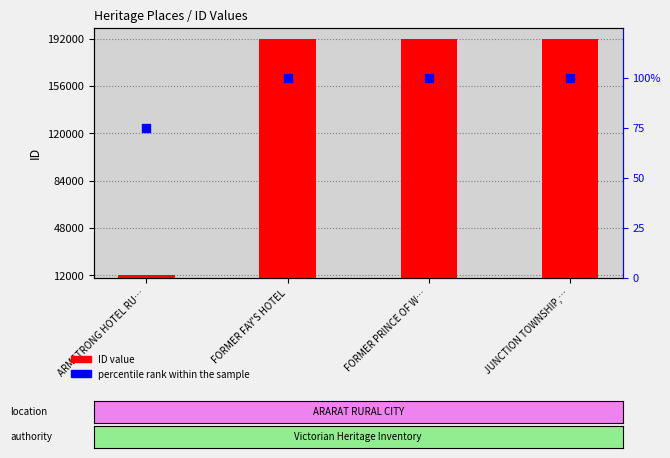

Is the value of percentile rank within the sample at ARMSTRONG HOTEL RU… greater than the value of ID value at JUNCTION TOWNSHIP,…?

No